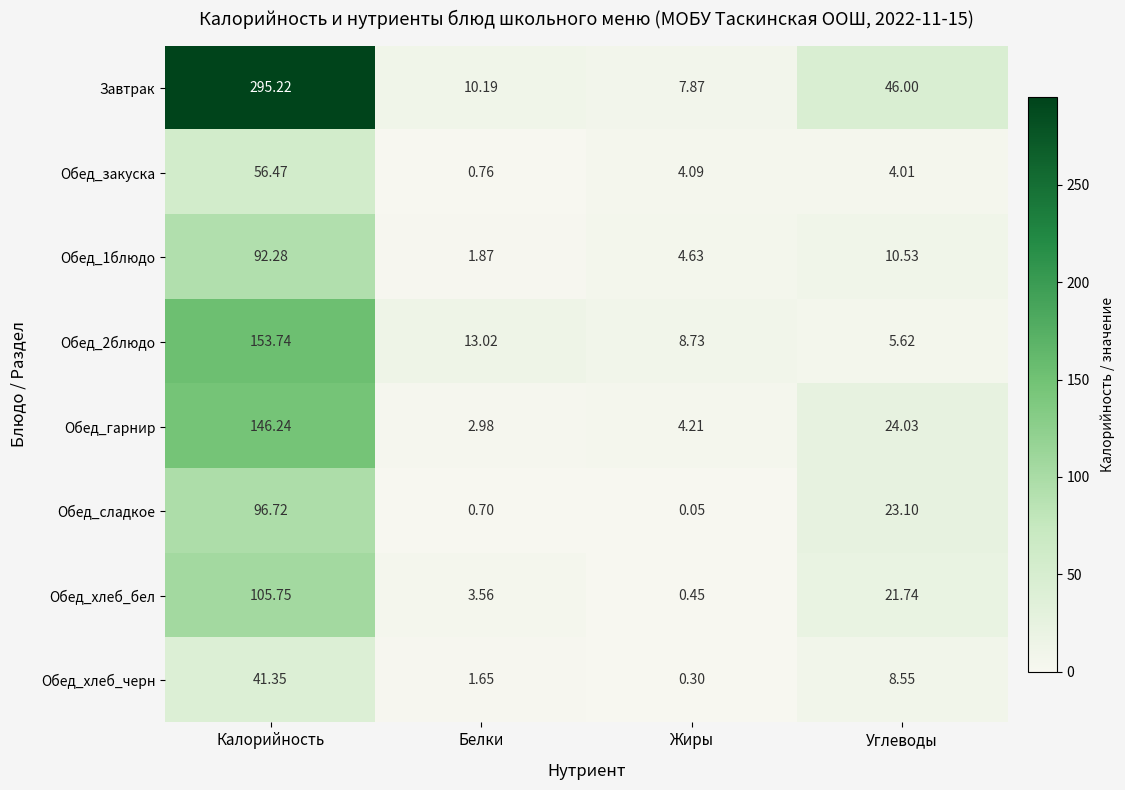

How many data points does each series have?

4